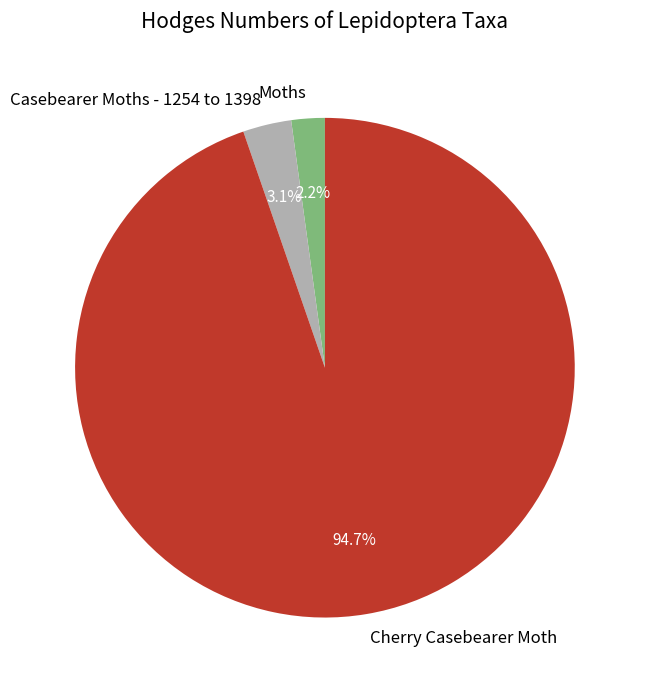

True or false: Casebearer Moths - 1254 to 1398 accounts for 3% of the total.

True